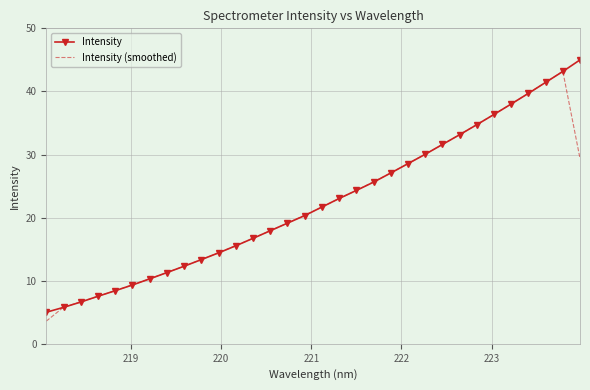

What is the lowest value of the Intensity series?

5.0